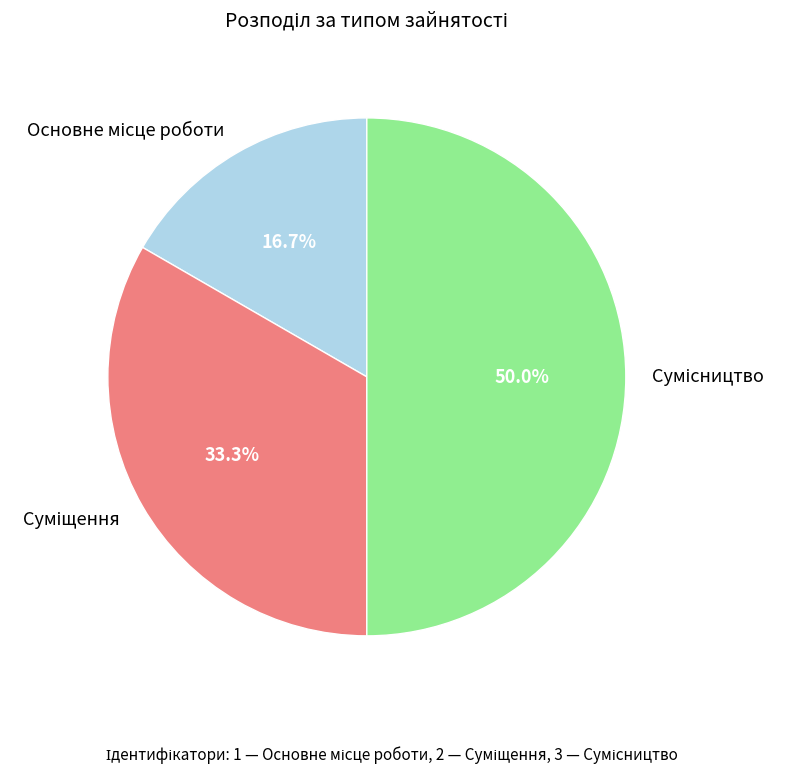

What portion of the pie excludes Суміщення?

66.7%